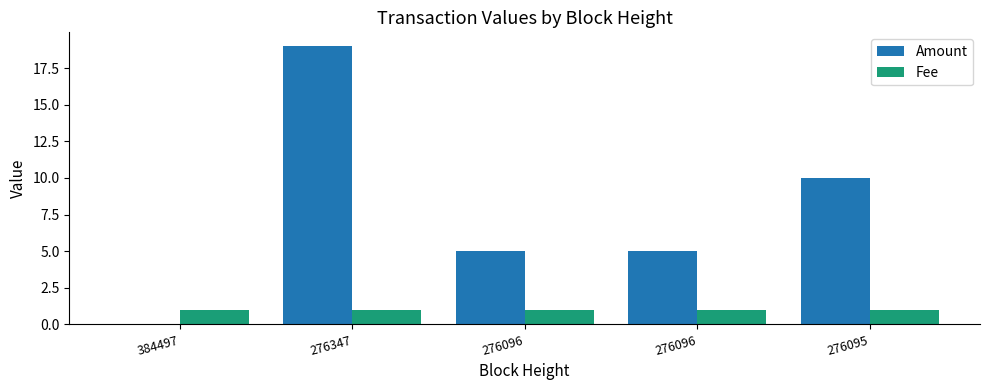

What is the difference between the highest and lowest values at 276347?

18